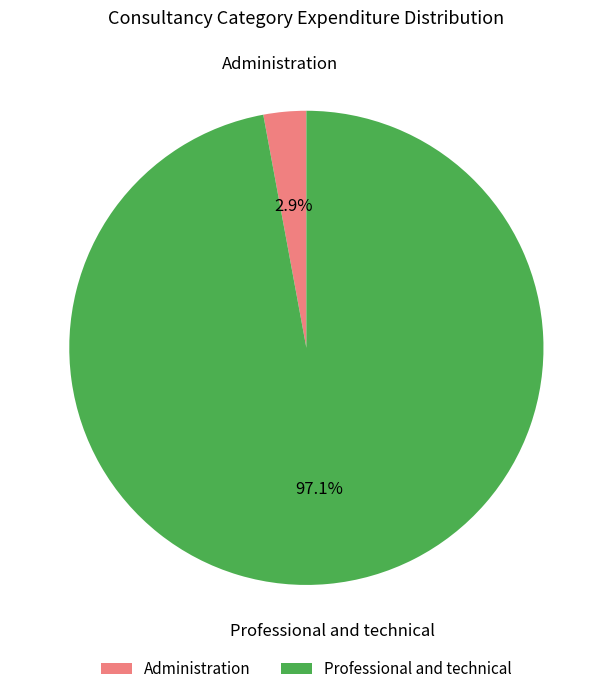

The Administration slice represents 3% of the pie. True or false?

True